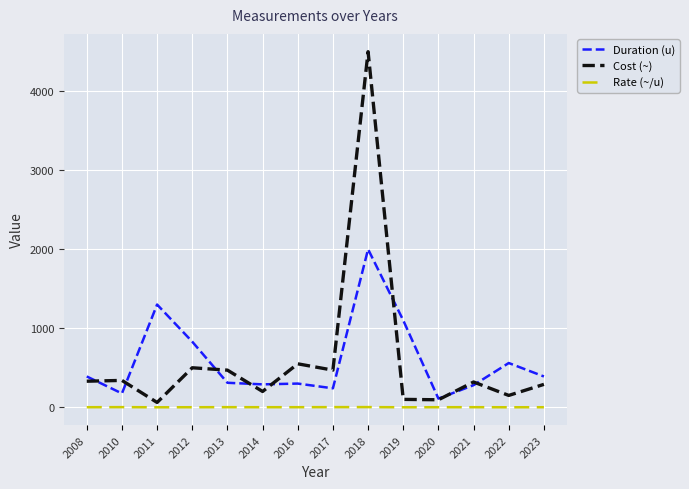

What is the highest value of the Cost (~) series?

4500.0